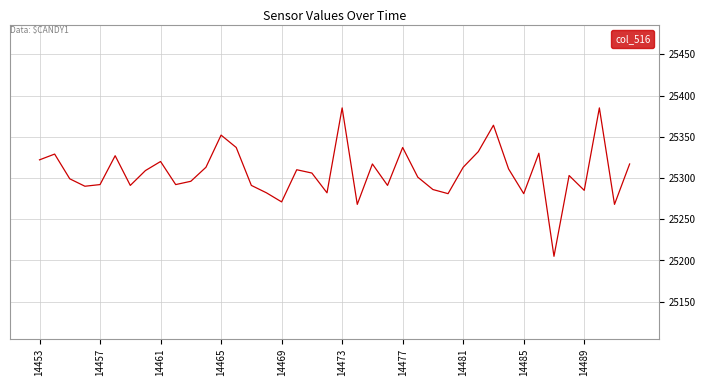

What is the maximum value shown in the chart?

25385